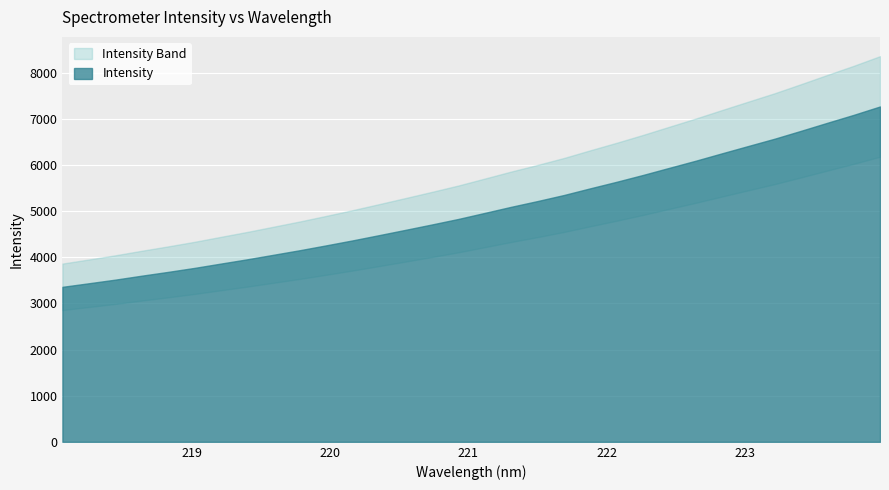

What is the difference between the maximum and second lowest values in the x series?

5.7